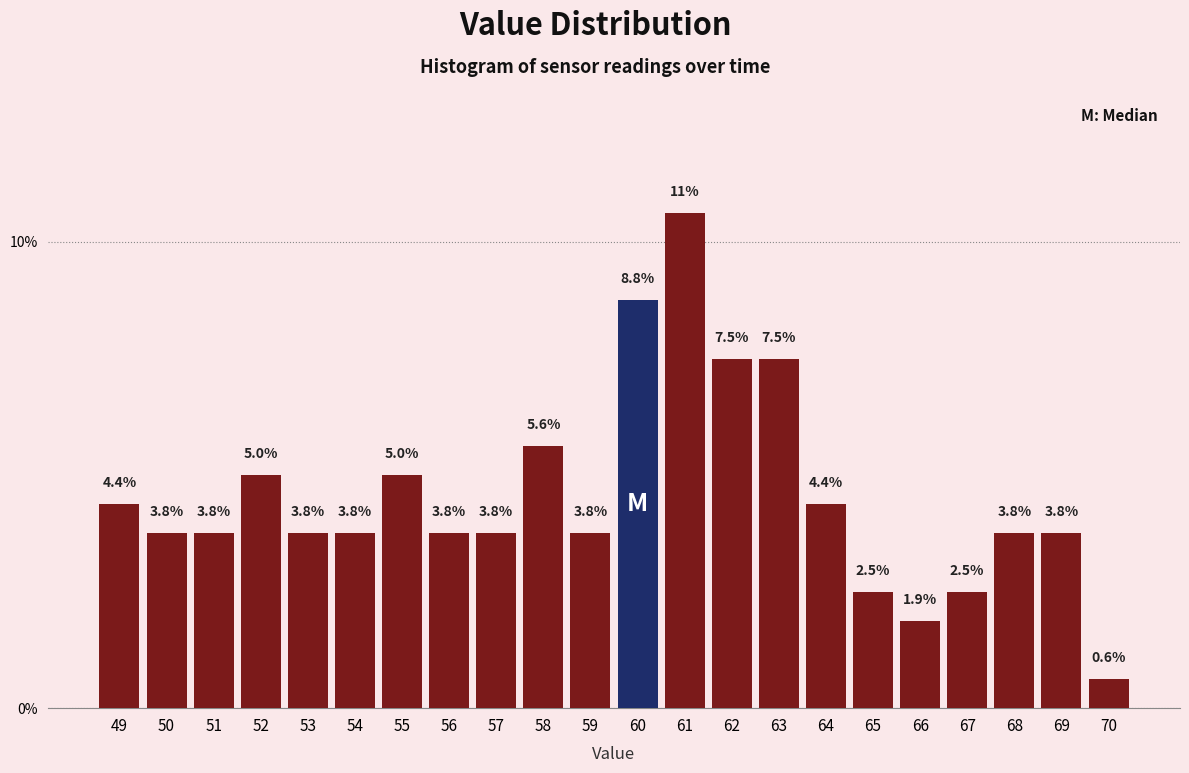

Reading right to left, what are all the values shown in this chart?

0.6	3.8	3.8	2.5	1.9	2.5	4.4	7.5	7.5	10.6	8.8	3.8	5.6	3.8	3.8	5.0	3.8	3.8	5.0	3.8	3.8	4.4